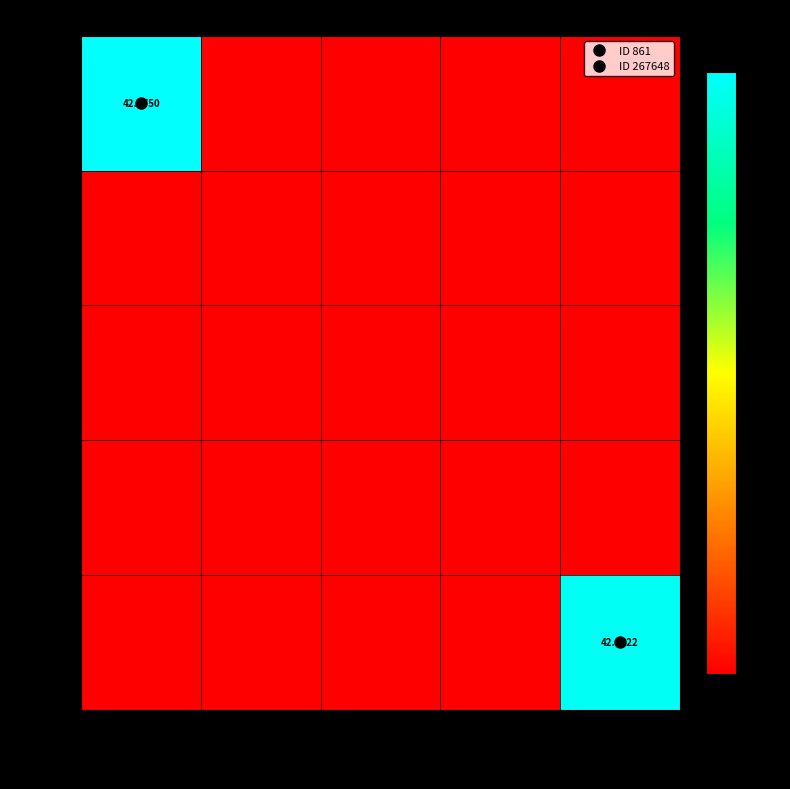

At which category is the sum across all series the highest?

Clayton